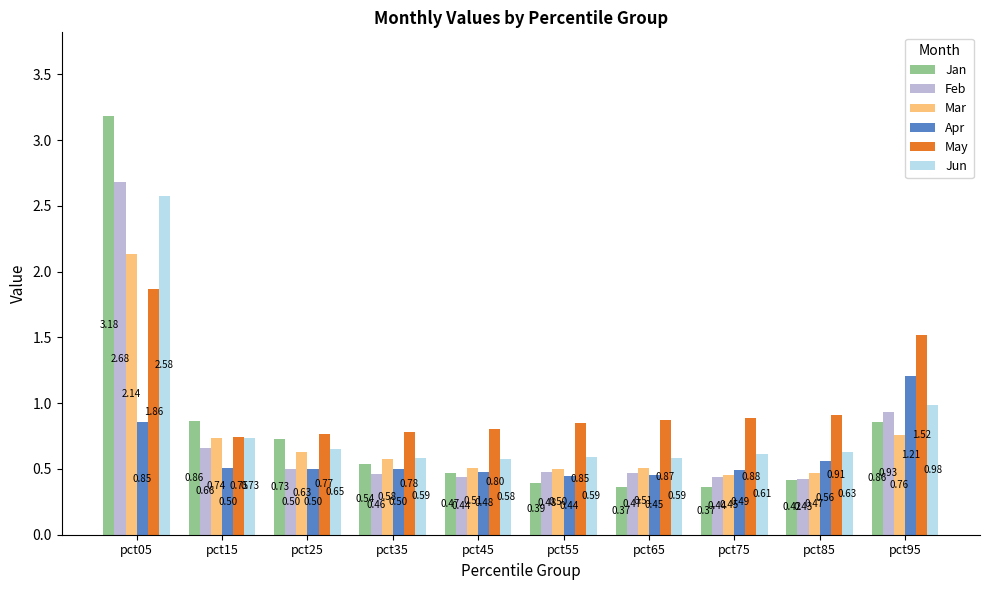

How many bars are there in total?

60